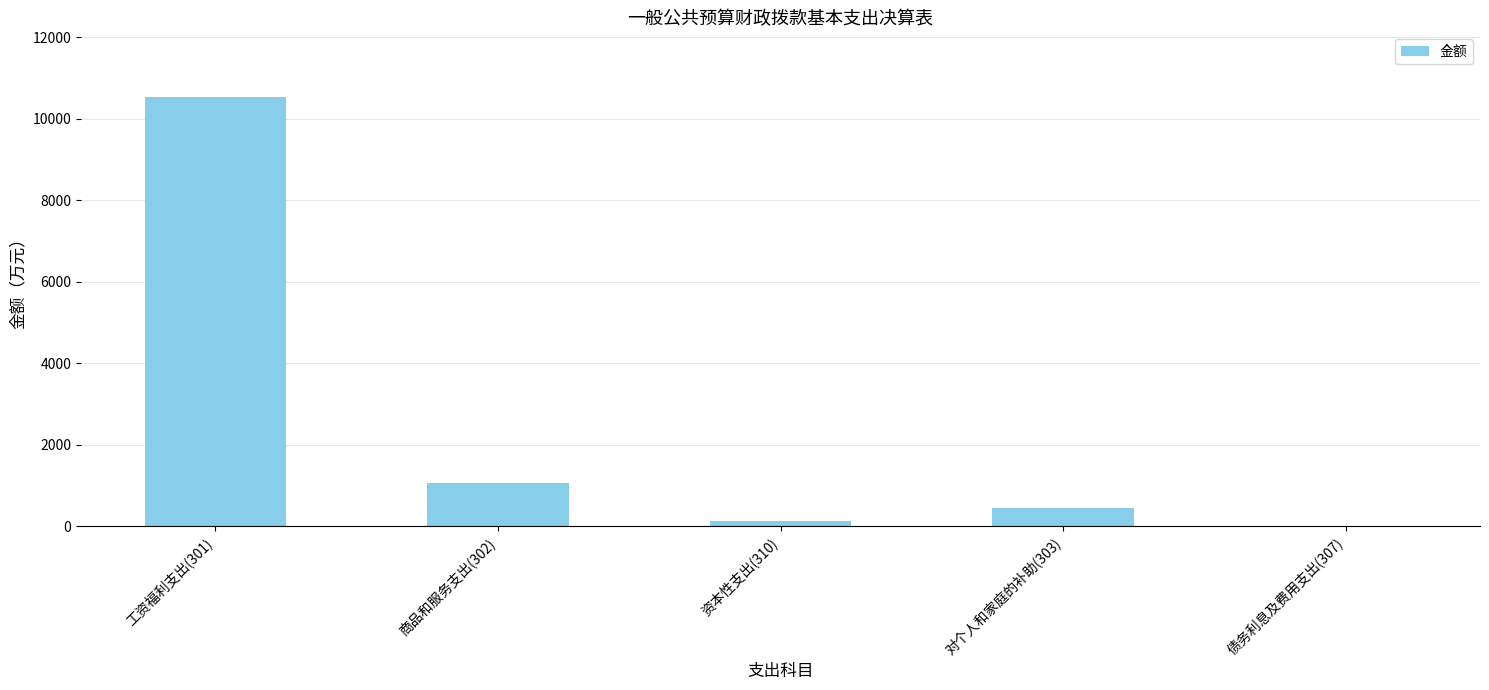

Reading left to right, extract all data points from this chart.

10535.9	1055.5	120.6	441.1	0.0